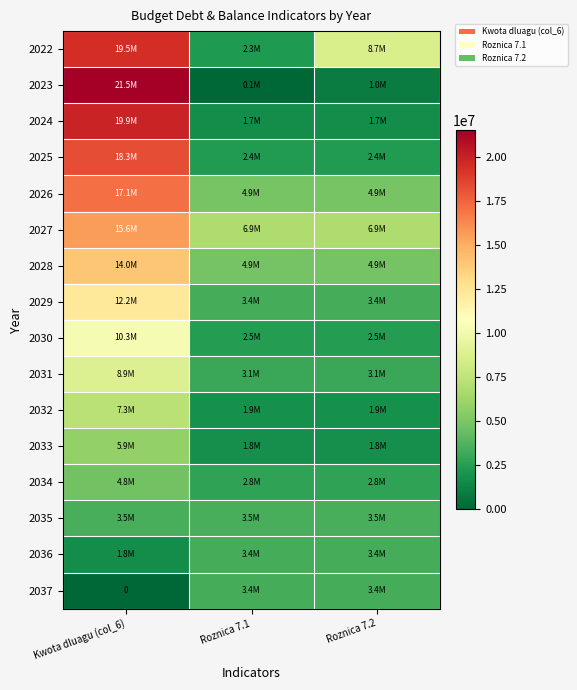

Count the number of data series in this chart.

16